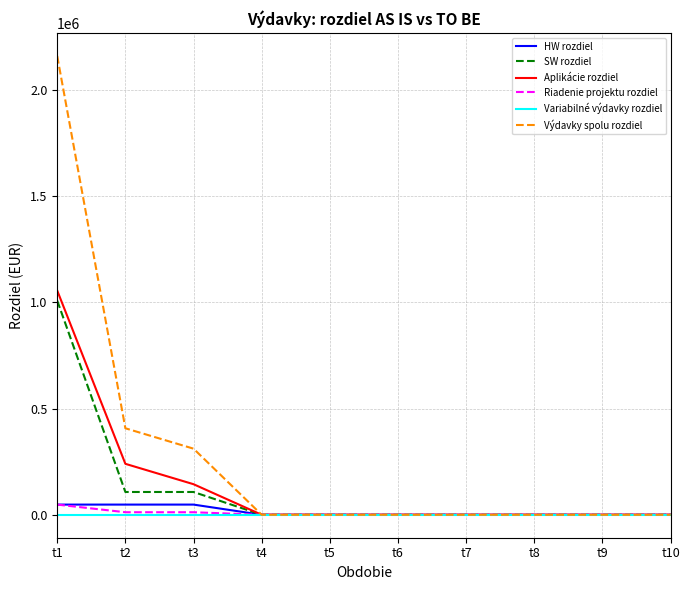

Reading left to right, what are all the values shown in this chart?

HW rozdiel: t1=48000	t2=48000	t3=48000	t4=0	t5=0	t6=0	t7=0	t8=0	t9=0	t10=0
SW rozdiel: t1=1008552	t2=107352	t3=107352	t4=0	t5=0	t6=0	t7=0	t8=0	t9=0	t10=0
Aplikácie rozdiel: t1=1056000	t2=240000	t3=144000	t4=0	t5=0	t6=0	t7=0	t8=0	t9=0	t10=0
Riadenie projektu rozdiel: t1=48000	t2=12000	t3=12000	t4=0	t5=0	t6=0	t7=0	t8=0	t9=0	t10=0
Variabilné výdavky rozdiel: t1=0	t2=0	t3=0	t4=0	t5=0	t6=0	t7=0	t8=0	t9=0	t10=0
Výdavky spolu rozdiel: t1=2160552	t2=407352	t3=311352	t4=0	t5=0	t6=0	t7=0	t8=0	t9=0	t10=0